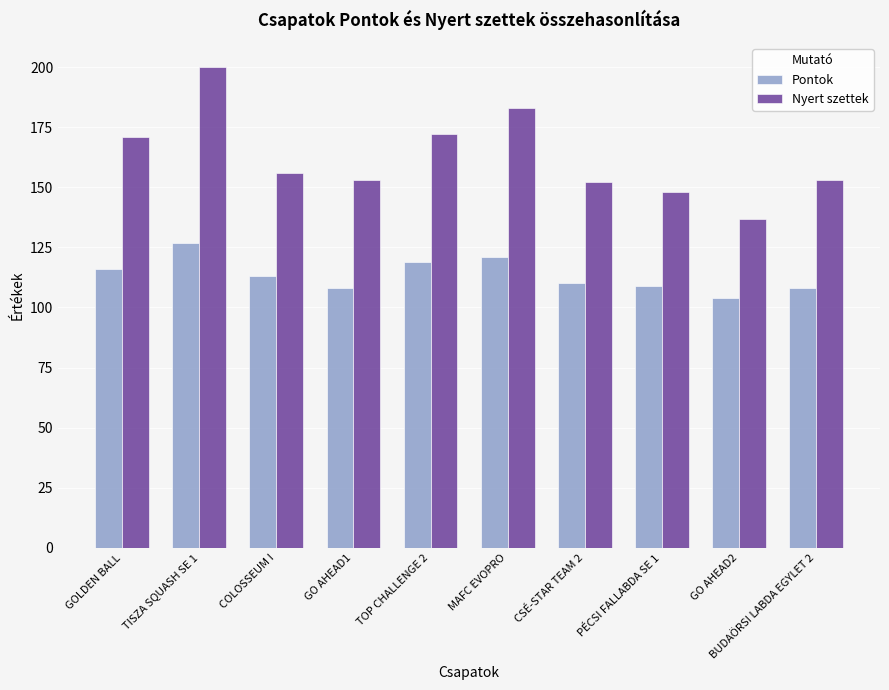

How many bars are there in total?

20